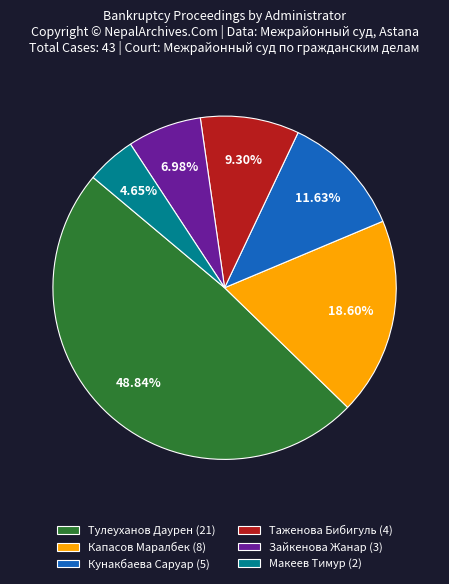

What percentage is the Тулеуханов Даурен slice, to the nearest percent?

49%